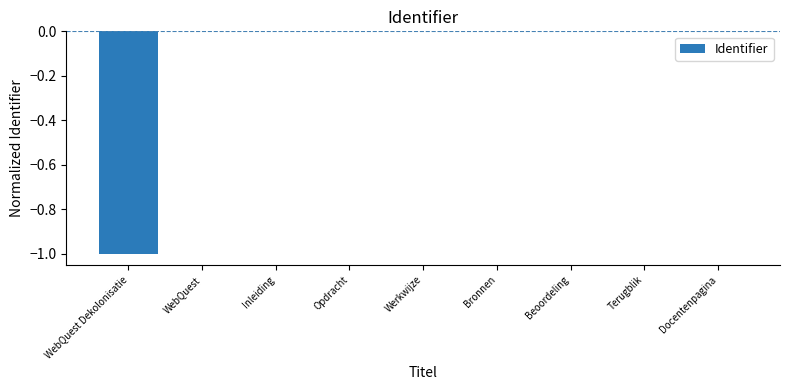

Count the number of data series in this chart.

1